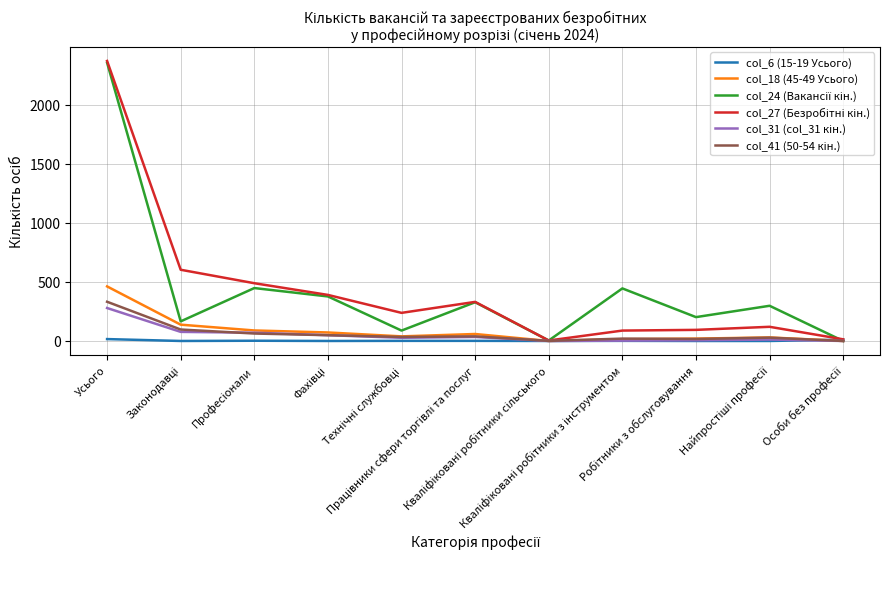

Does the chart display data point markers on the line(s)?

No